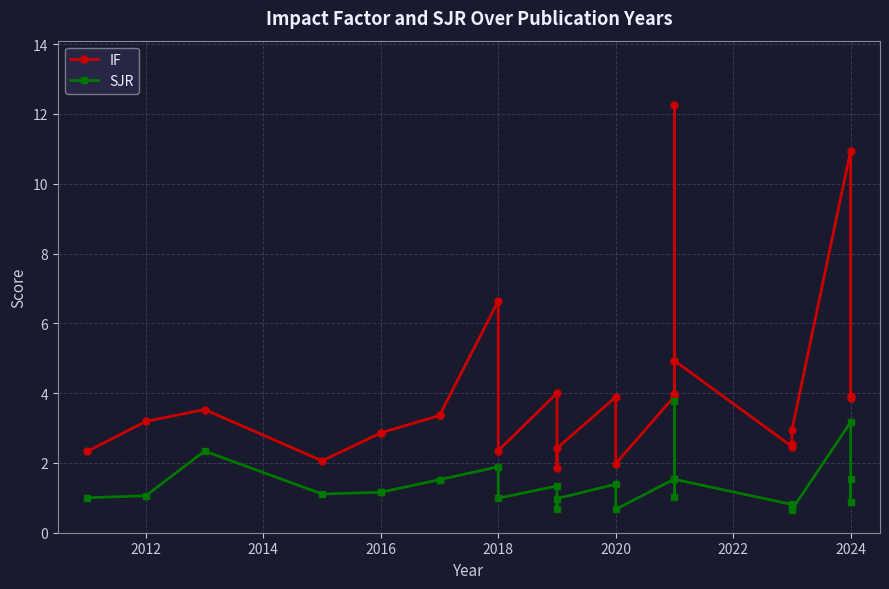

List the series in order of their peak value, lowest first.

SJR, IF